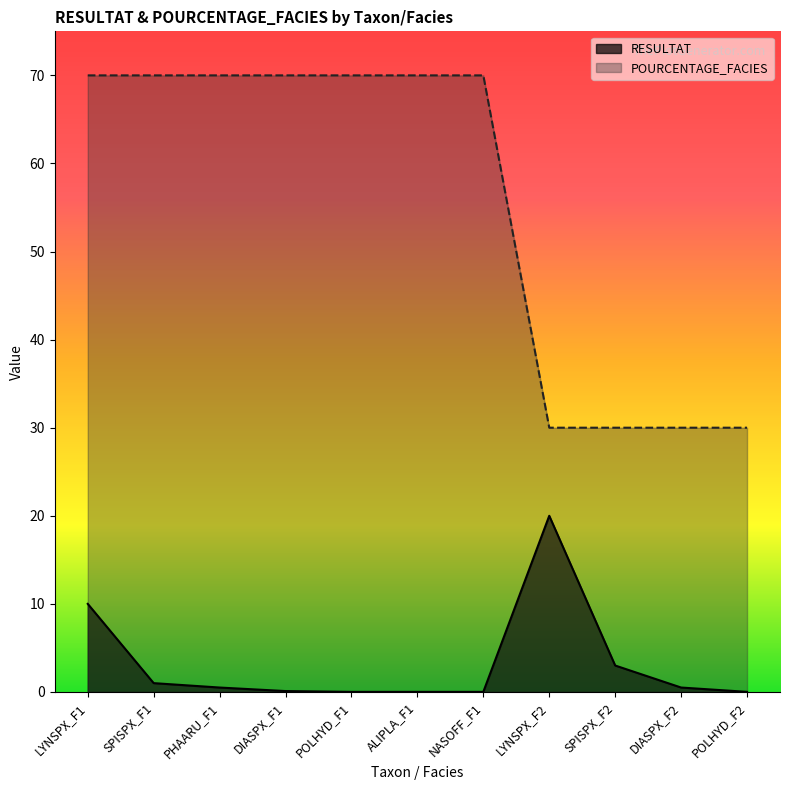

True or false: RESULTAT and POURCENTAGE_FACIES intersect in this chart.

False